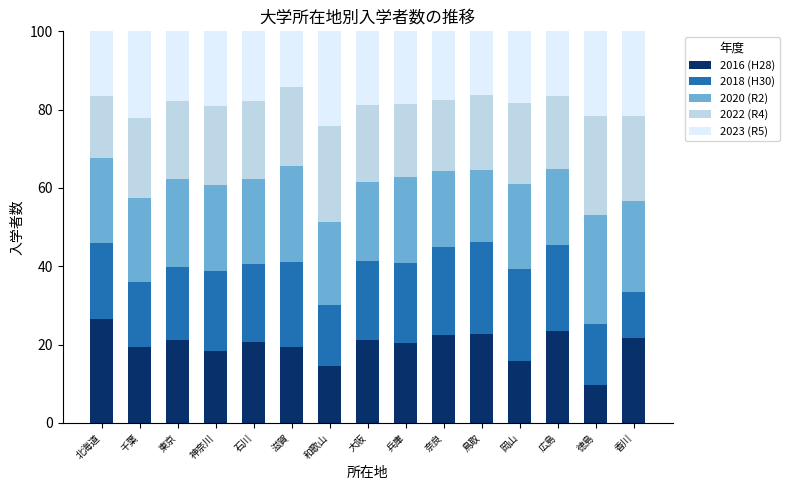

What is the sum of the 2016 (H28) values at 滋賀 and 奈良?

42.0